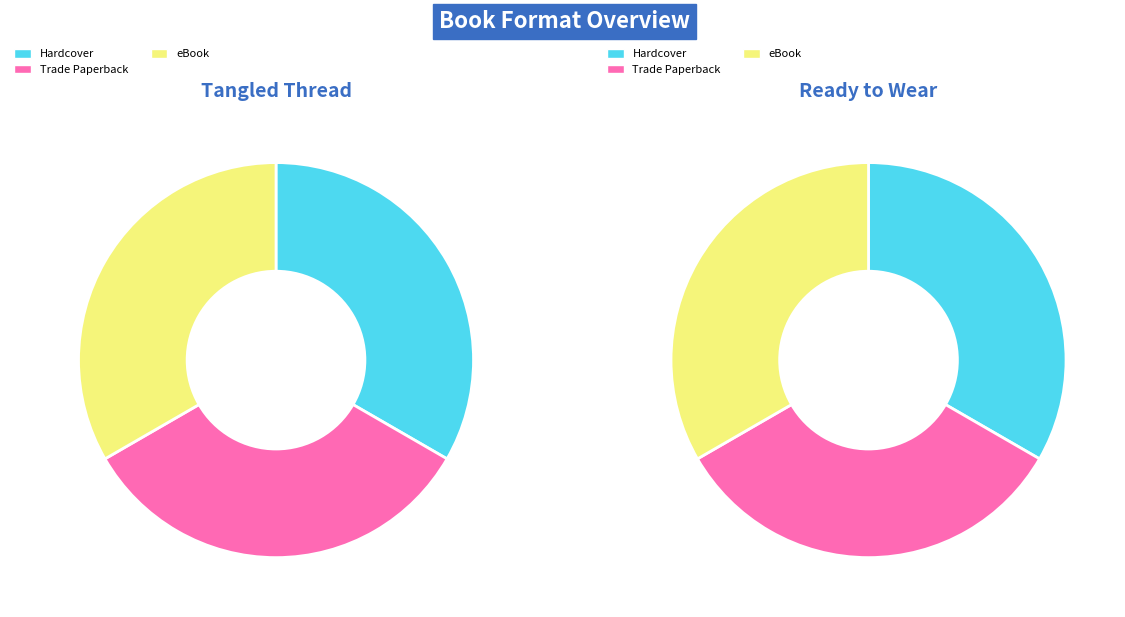

How much of the chart is everything except Tangled Thread?

48.8%